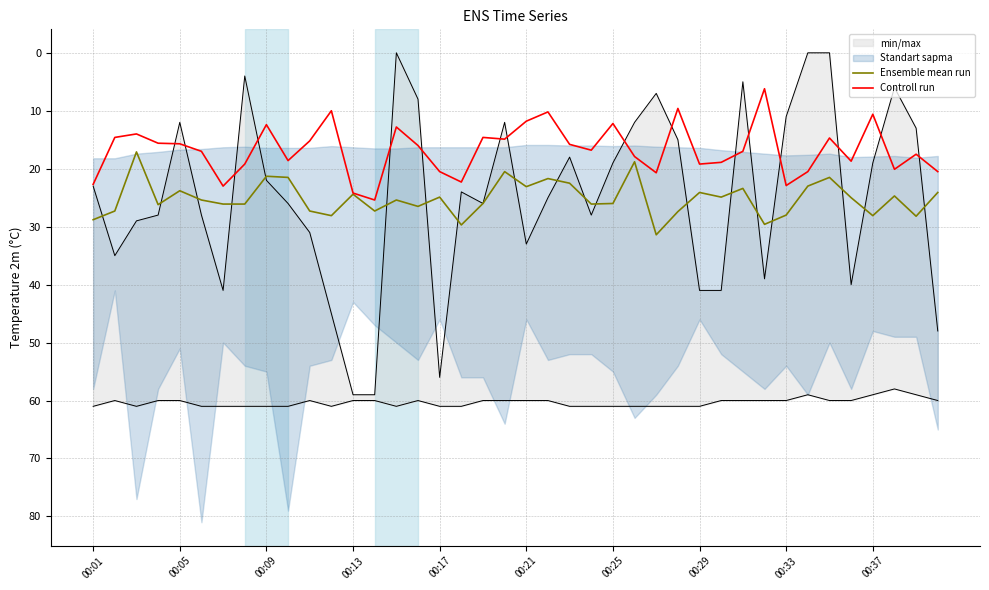

At which label does Ensemble mean run first exceed 25?

00:01